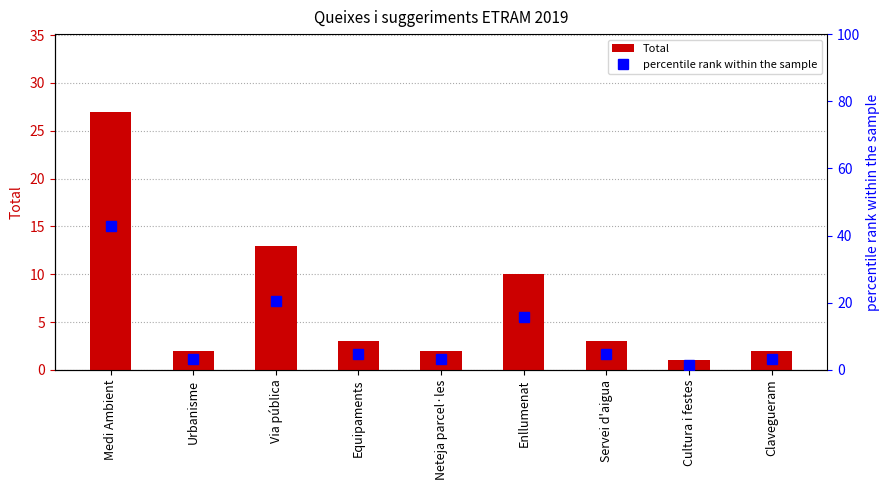

What is the label of the 8th bar from the left?

Cultura i festes